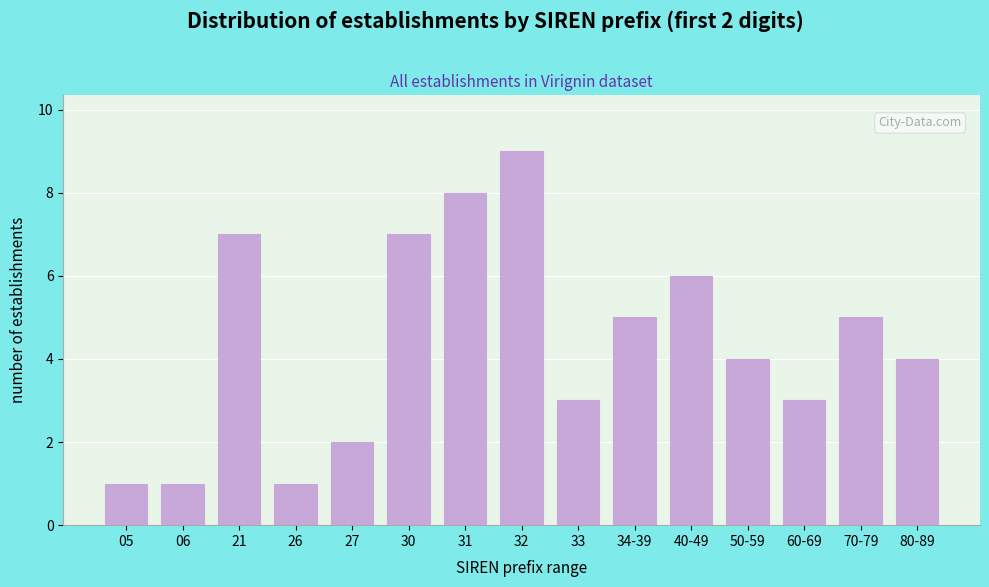

Reading left to right, what are all the values shown in this chart?

1	1	7	1	2	7	8	9	3	5	6	4	3	5	4